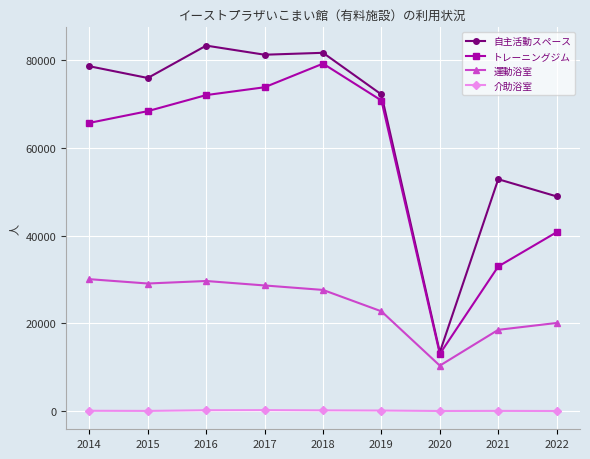

At how many categories does at least one series exceed 82356?

1